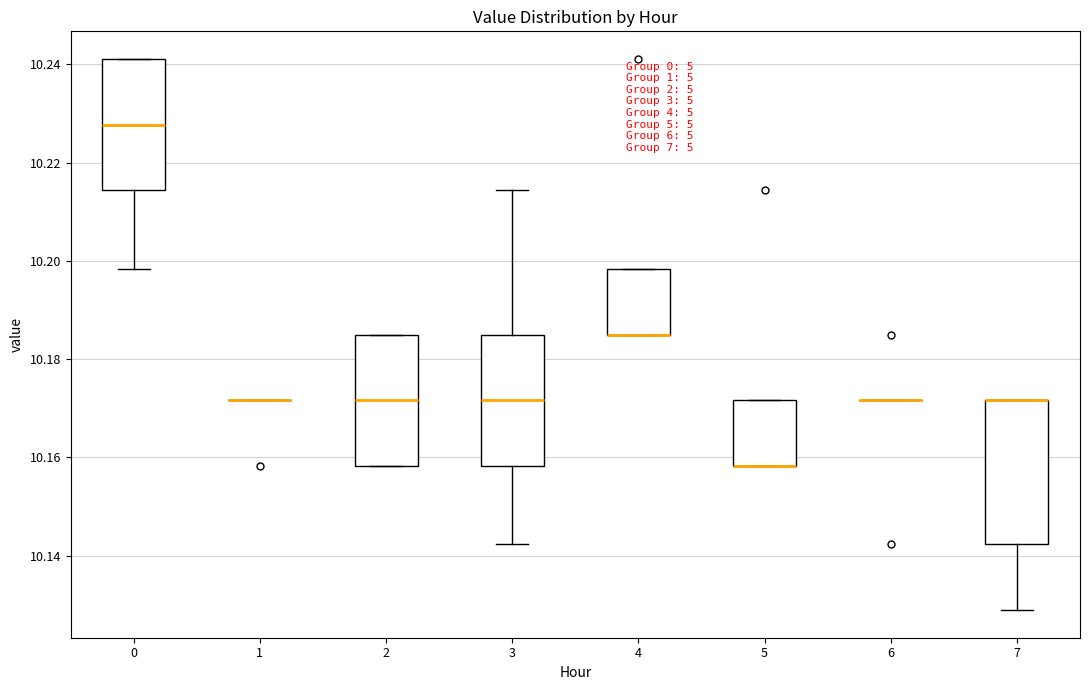

Where is the lower edge of the box at x = 4 on the y-axis? The values are not printed on the chart, so give them approximately, as read against the axis.

10.186